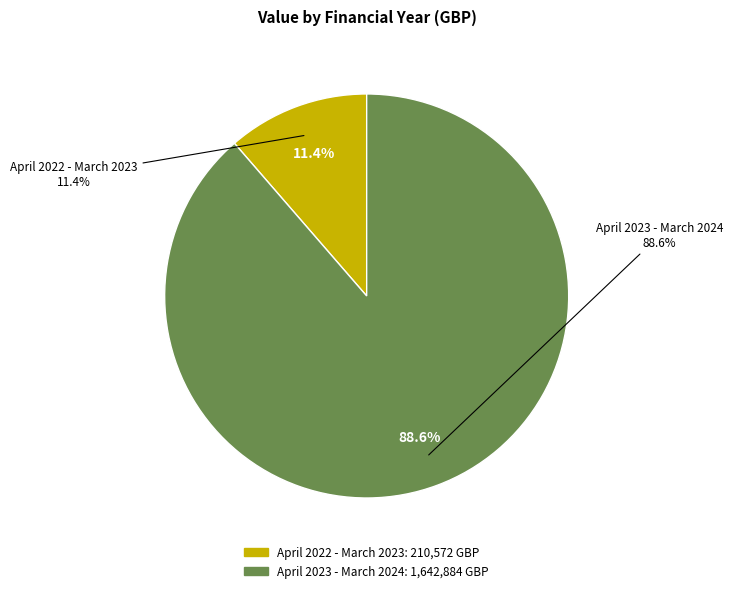

What is the largest slice in the pie chart?

April 2023 - March 2024